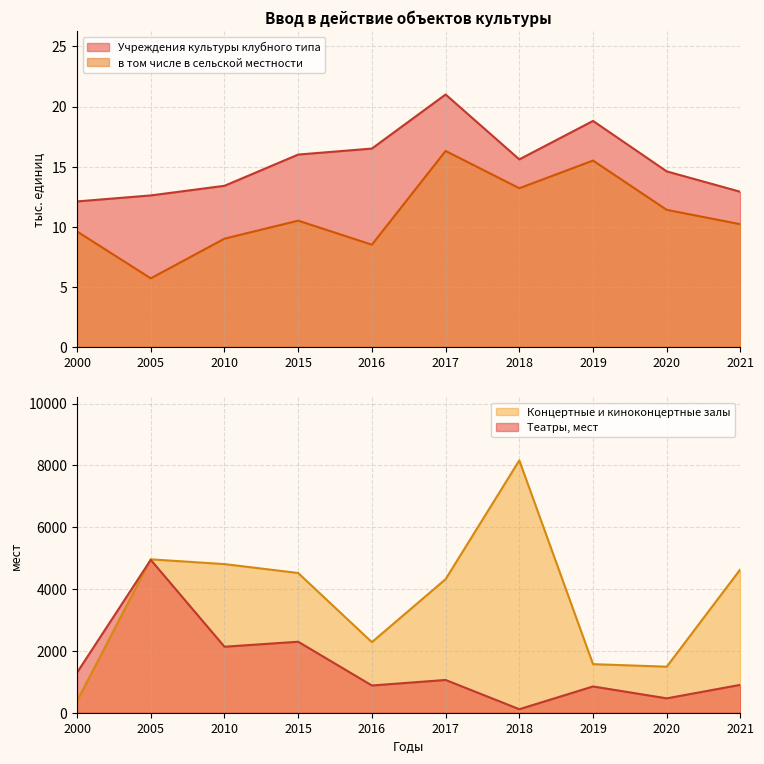

Which series has the largest range (max minus min)?

Концертные и киноконцертные залы